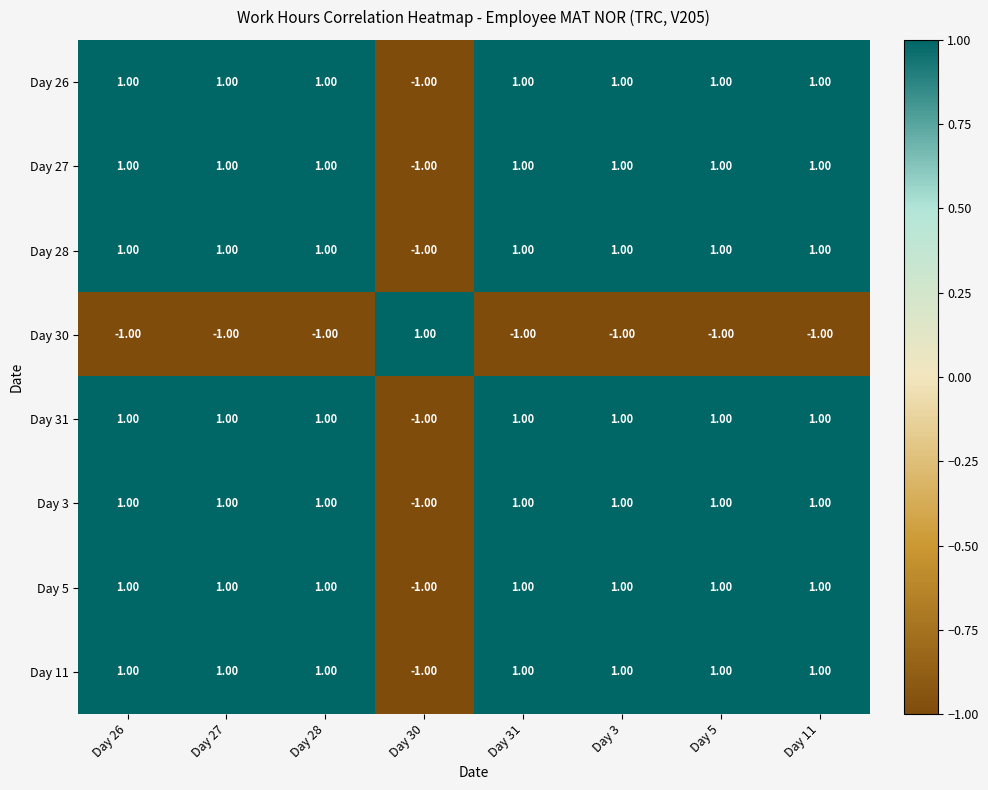

What is the sum of all Day 31 values?

6